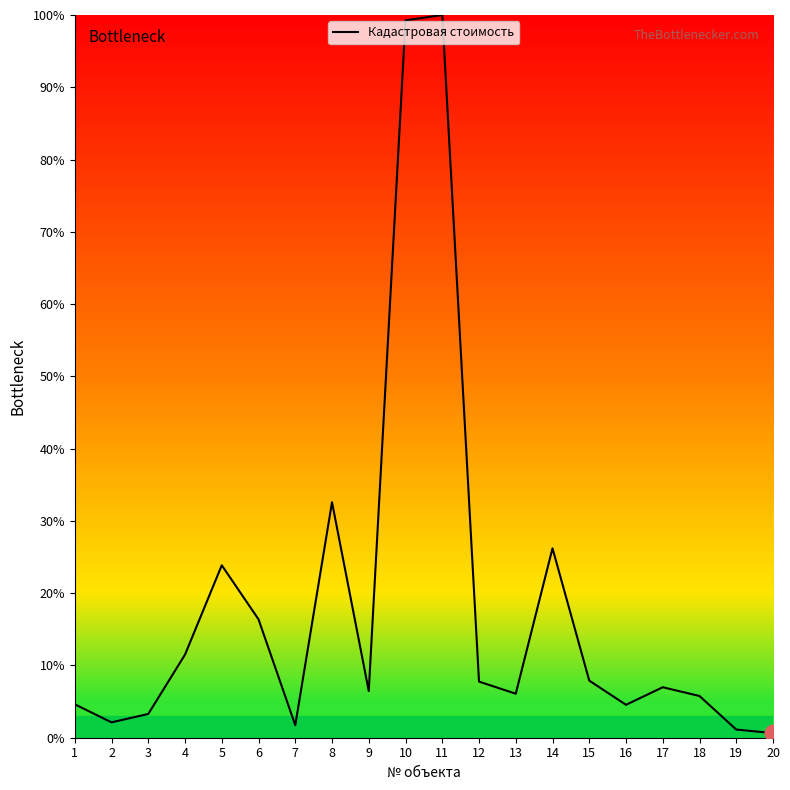

True or false: the data shows 1.3 at 16.

False